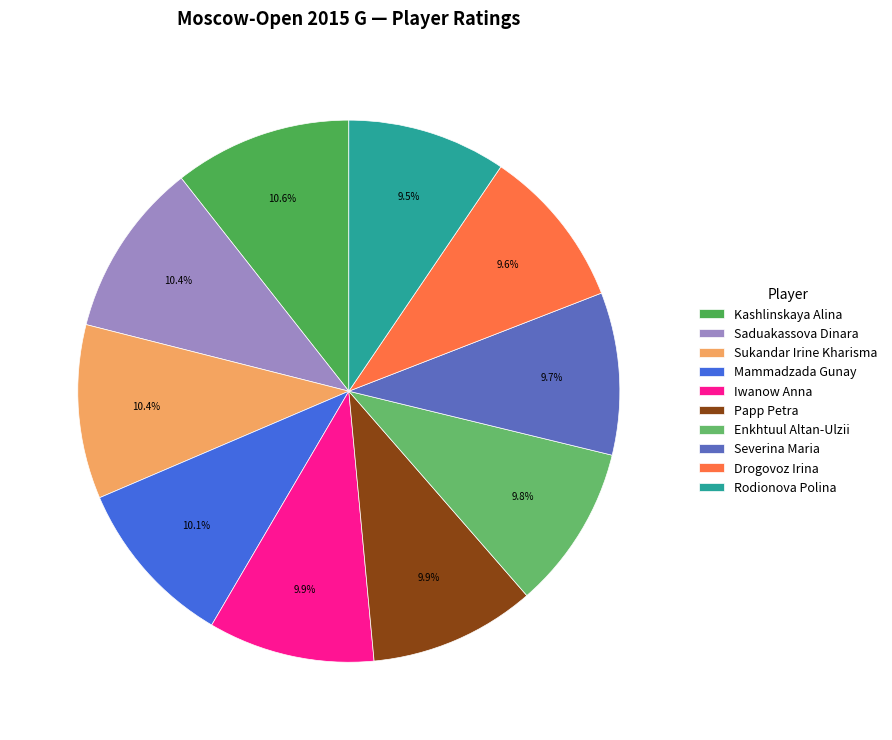

Is it true that Severina Maria is 10% of the pie?

True